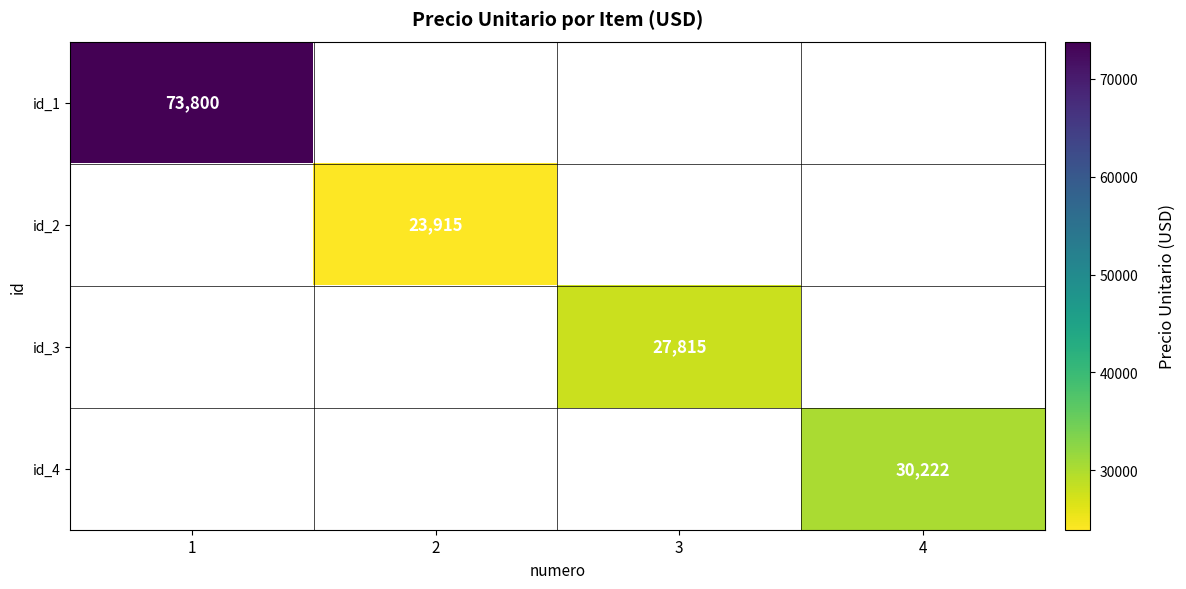

At which category does the chart reach its minimum across all series?

2